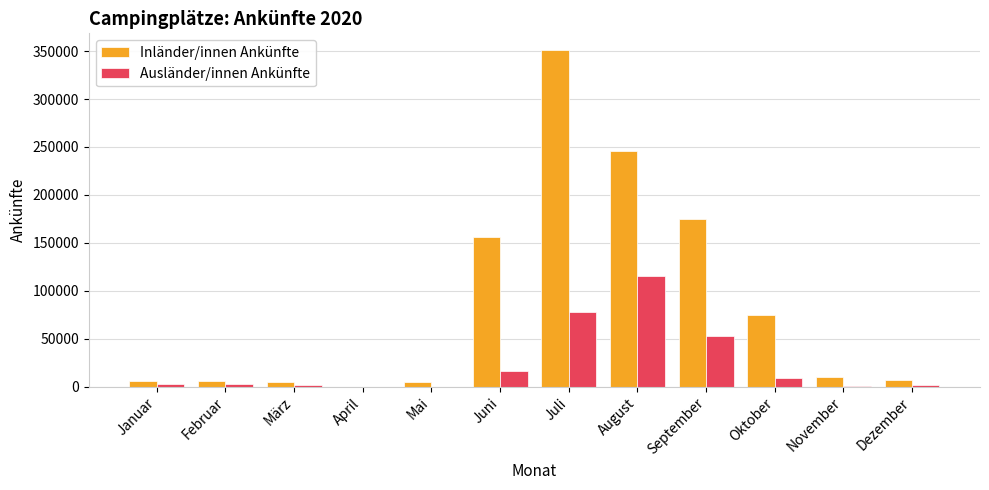

Is the value of Ausländer/innen Ankünfte at Oktober greater than the value of Inländer/innen Ankünfte at Juni?

No